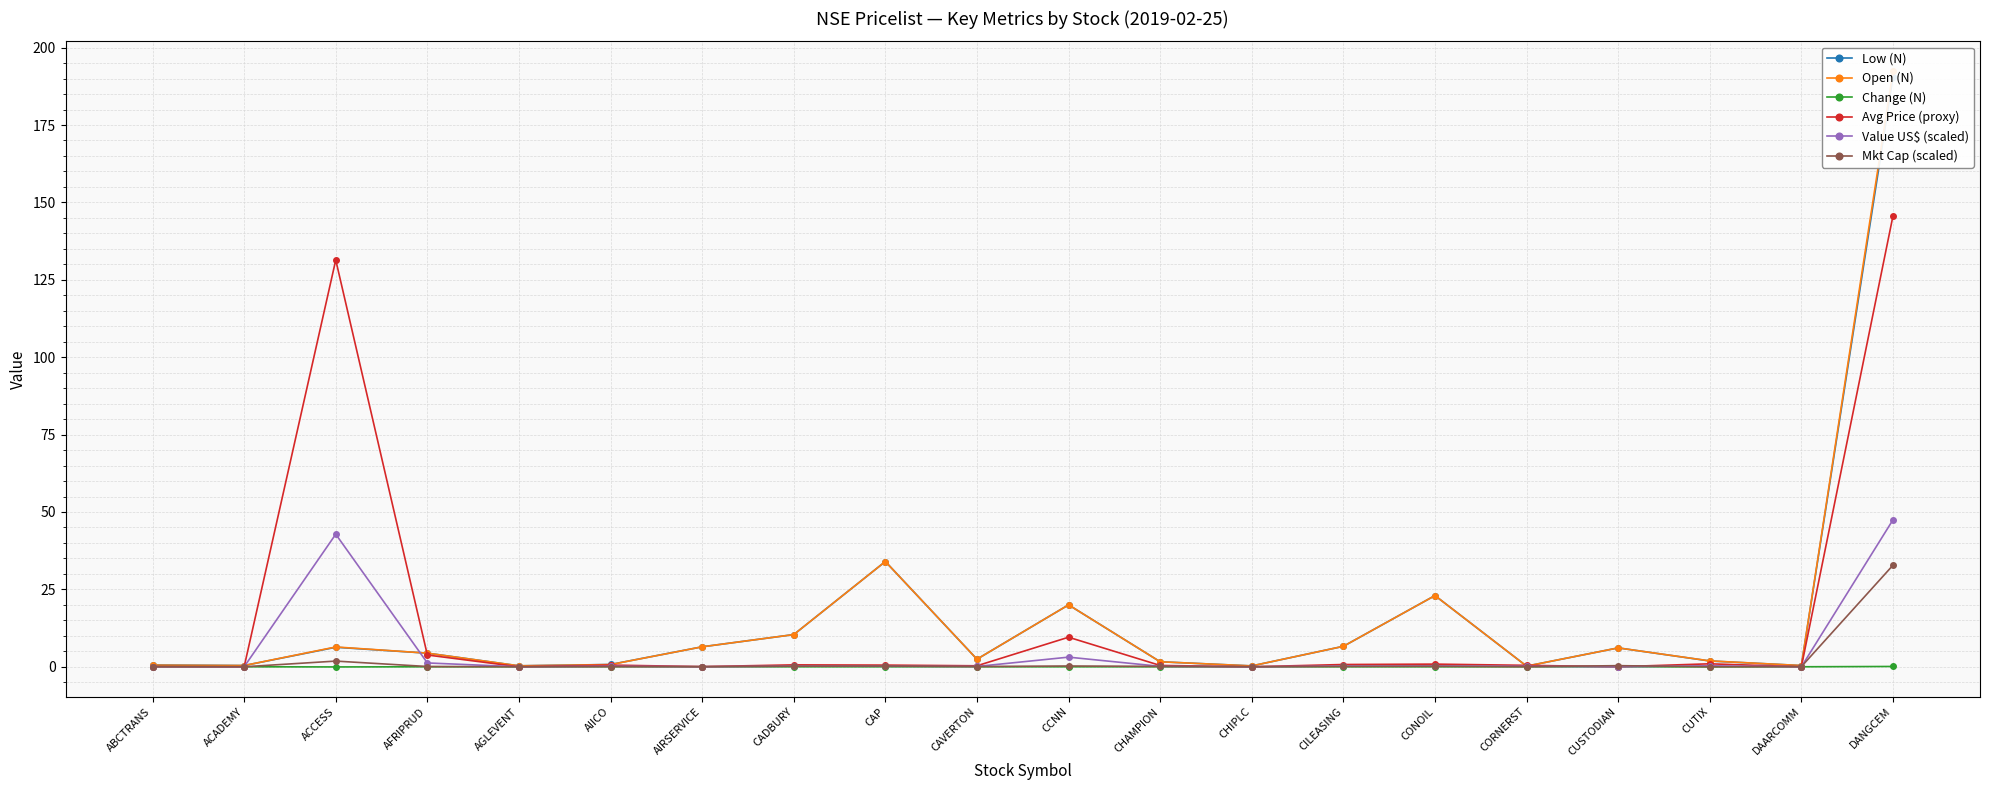

Does the chart display data point markers on the line(s)?

Yes